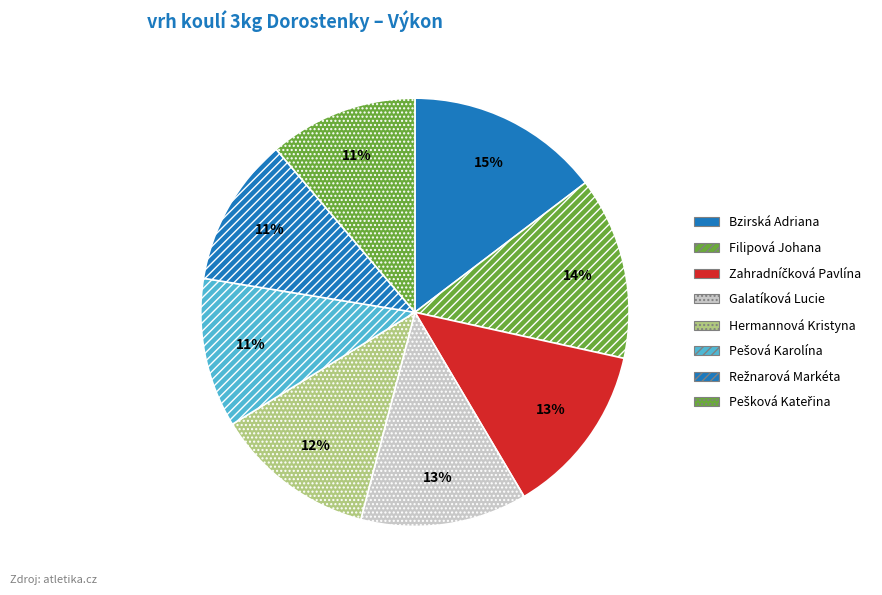

True or false: Zahradníčková Pavlína accounts for 4% of the total.

False